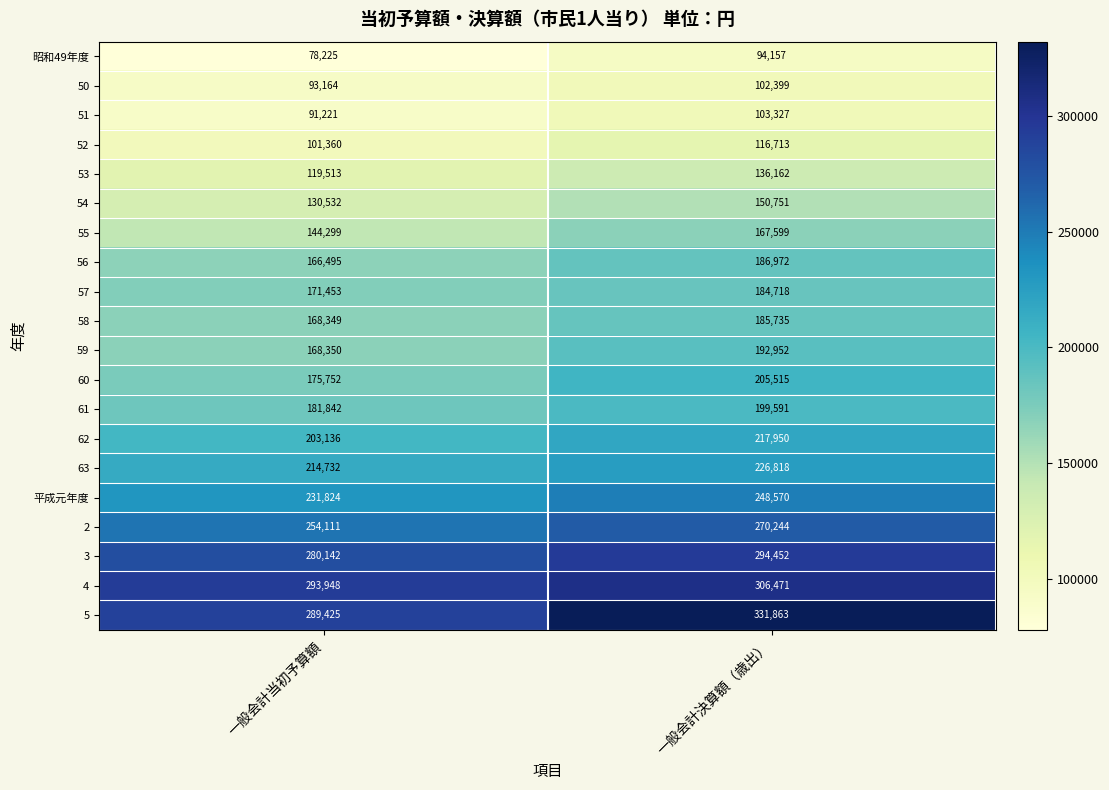

What is the difference between the 56 values at 一般会計当初予算額 and 一般会計決算額（歳出）?

20477